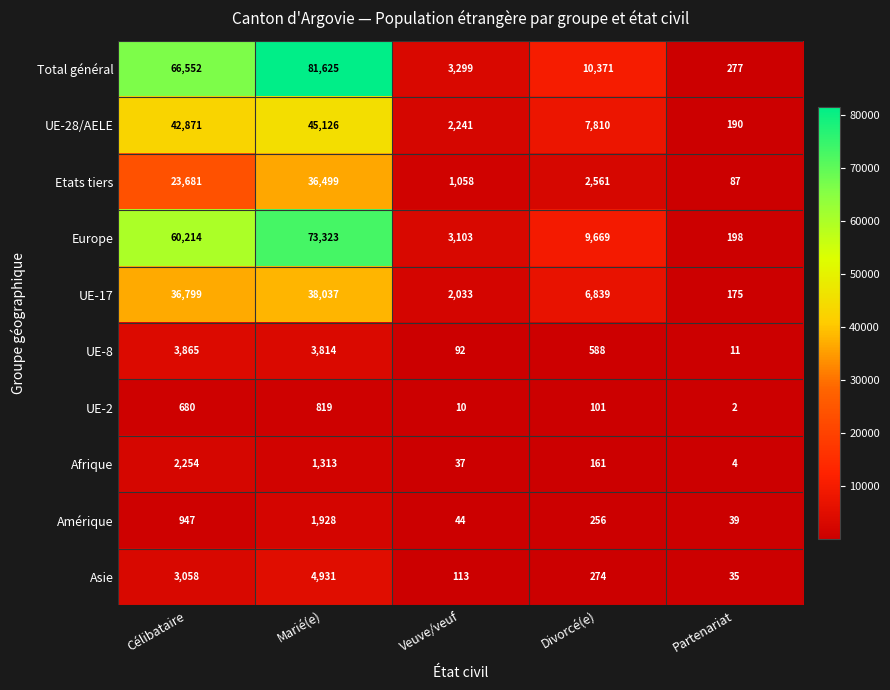

What is the greatest value displayed?

81625